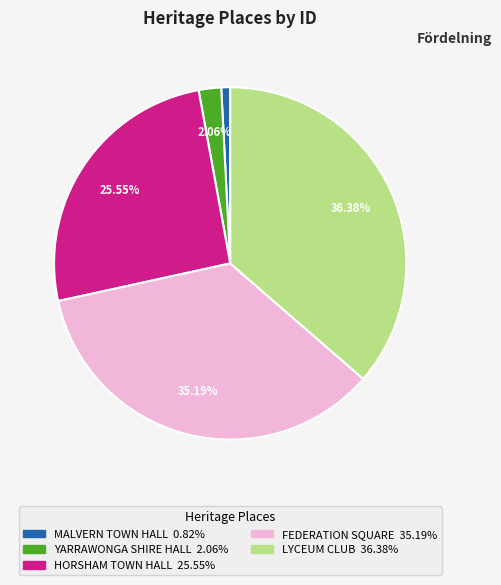

Does any single category account for the majority?

No